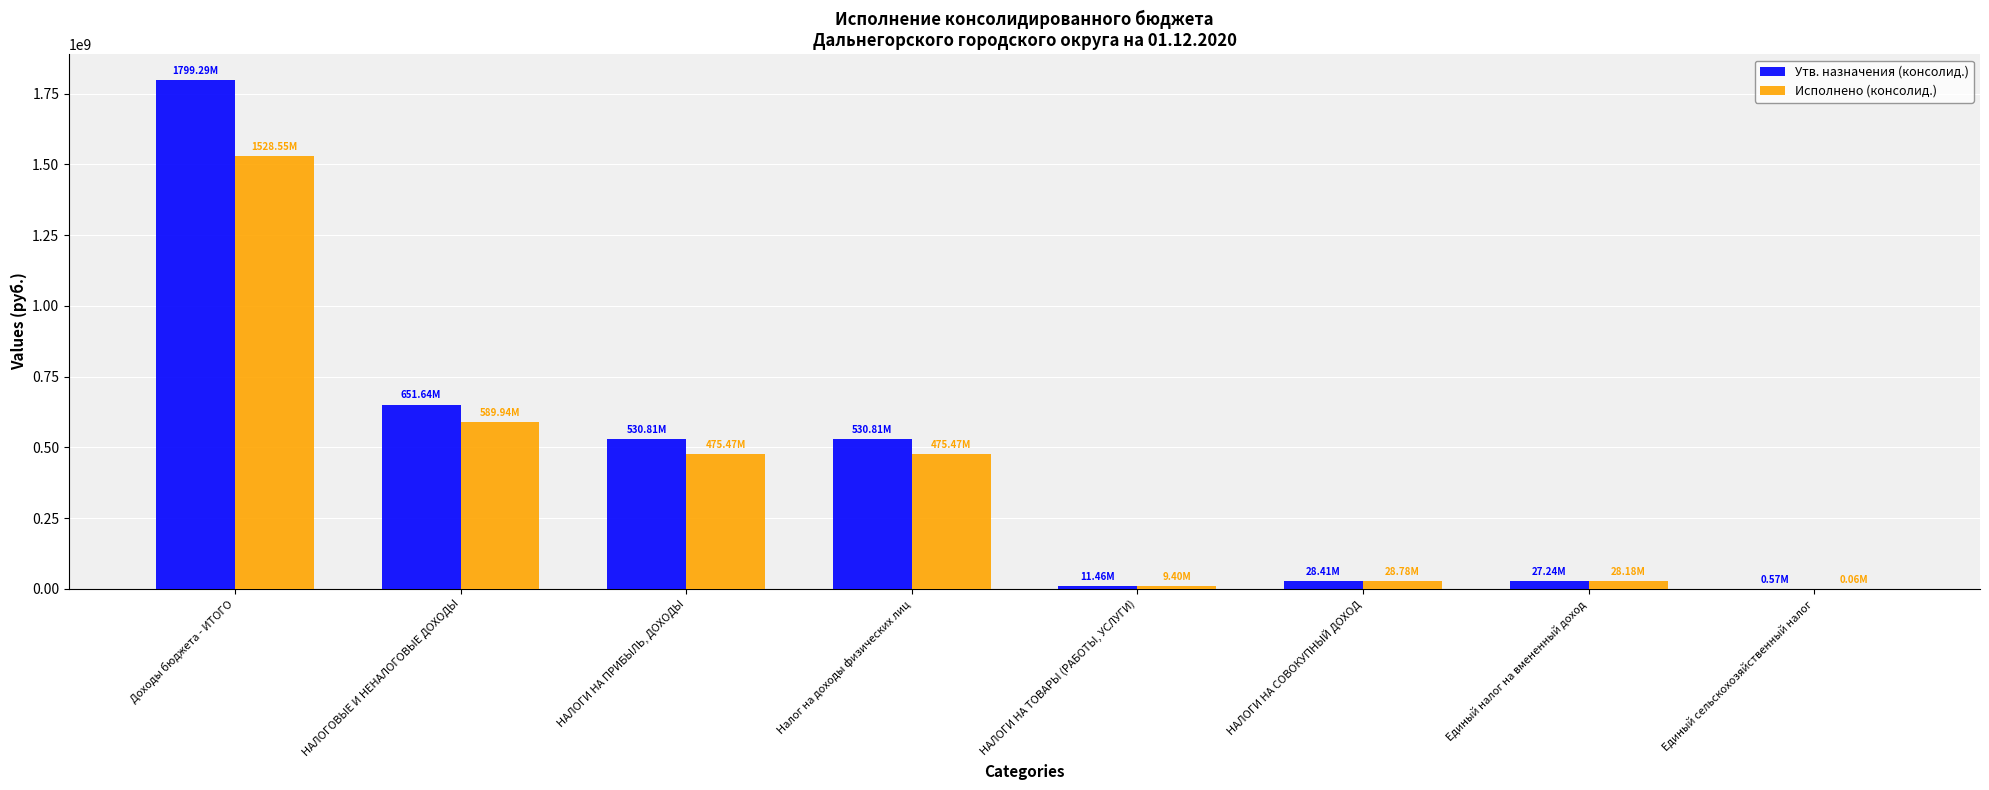

What are all the series names shown in the legend?

Утв. назначения (консолид.), Исполнено (консолид.)